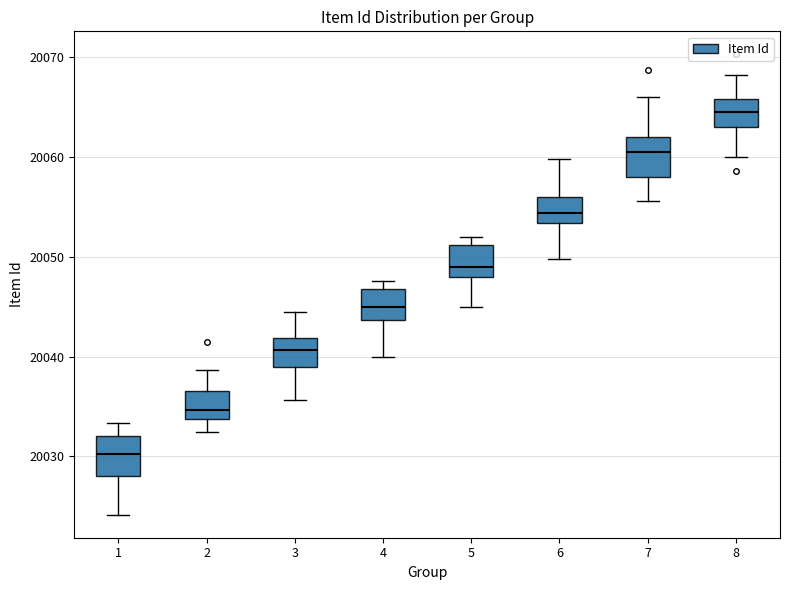

Which box has the highest median line?

8